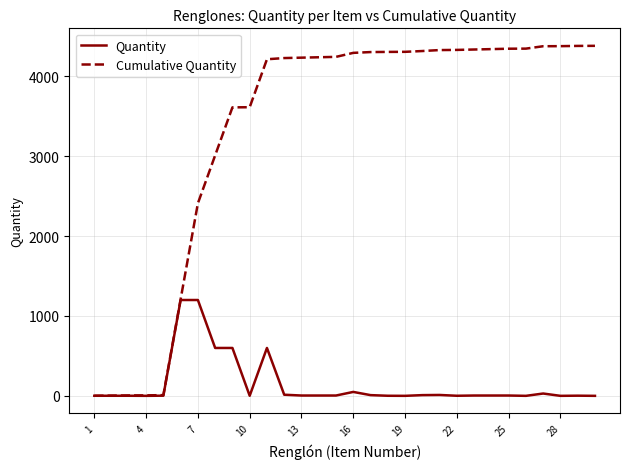

How many series are shown in this chart?

2